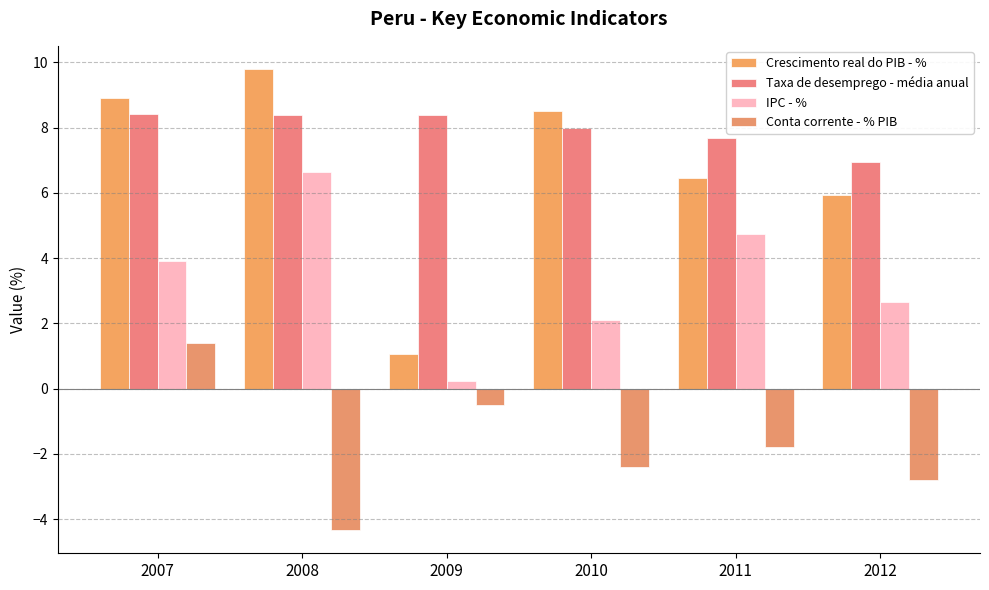

What is the value of the Conta corrente - % PIB bar at the 2nd from the left?

-4.3